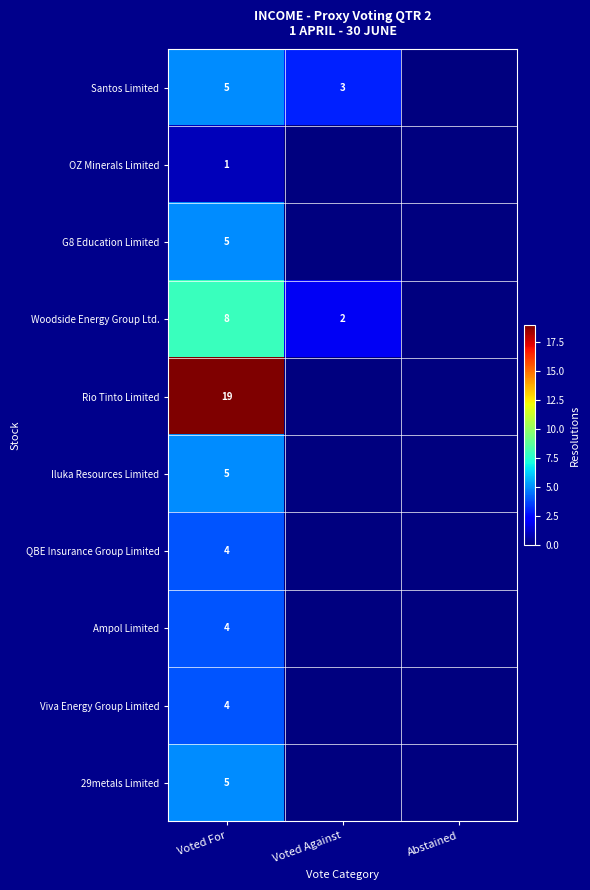

What is the spread (max minus min) of values at Voted For?

18